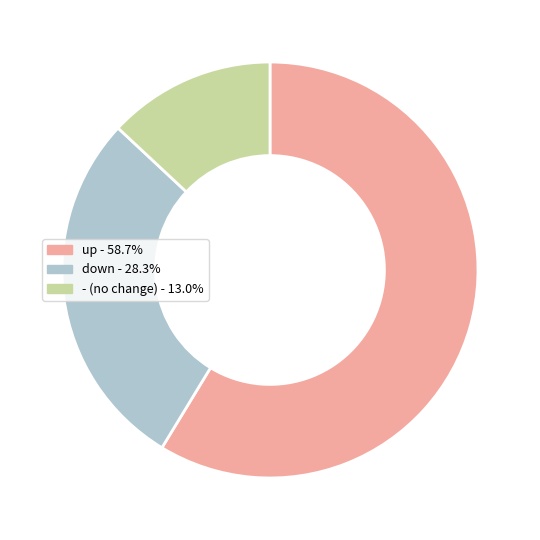

How many segments does this pie chart have?

3